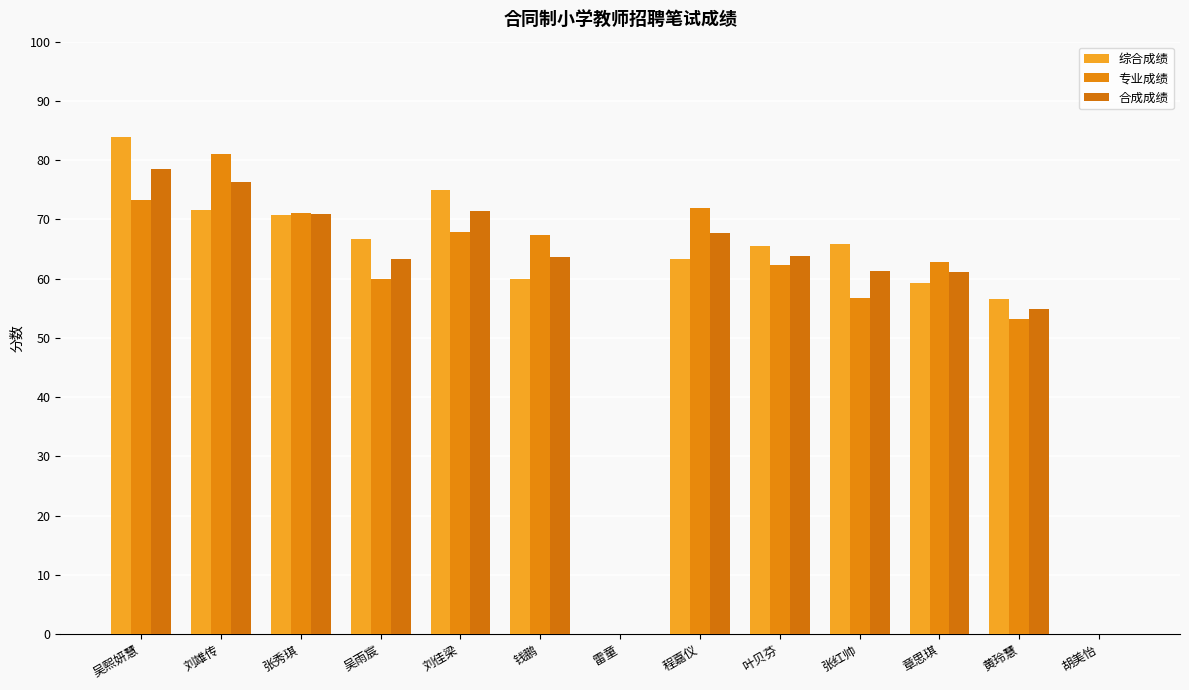

How many groups of bars are there?

13